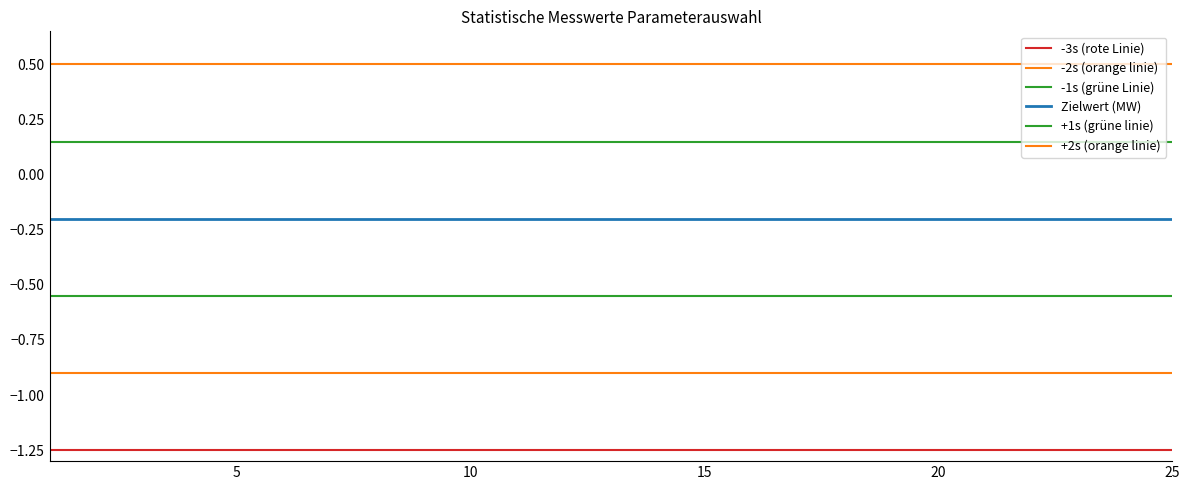

What is the maximum value for -2s (orange linie)?

-0.9